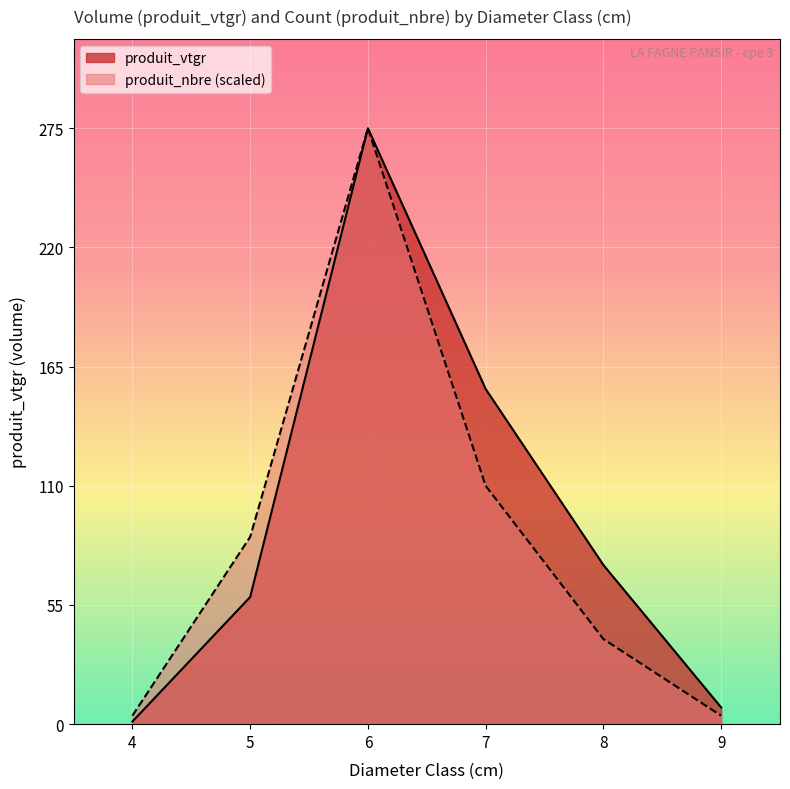

The value of produit_vtgr at 6 is 39.1. True or false?

False